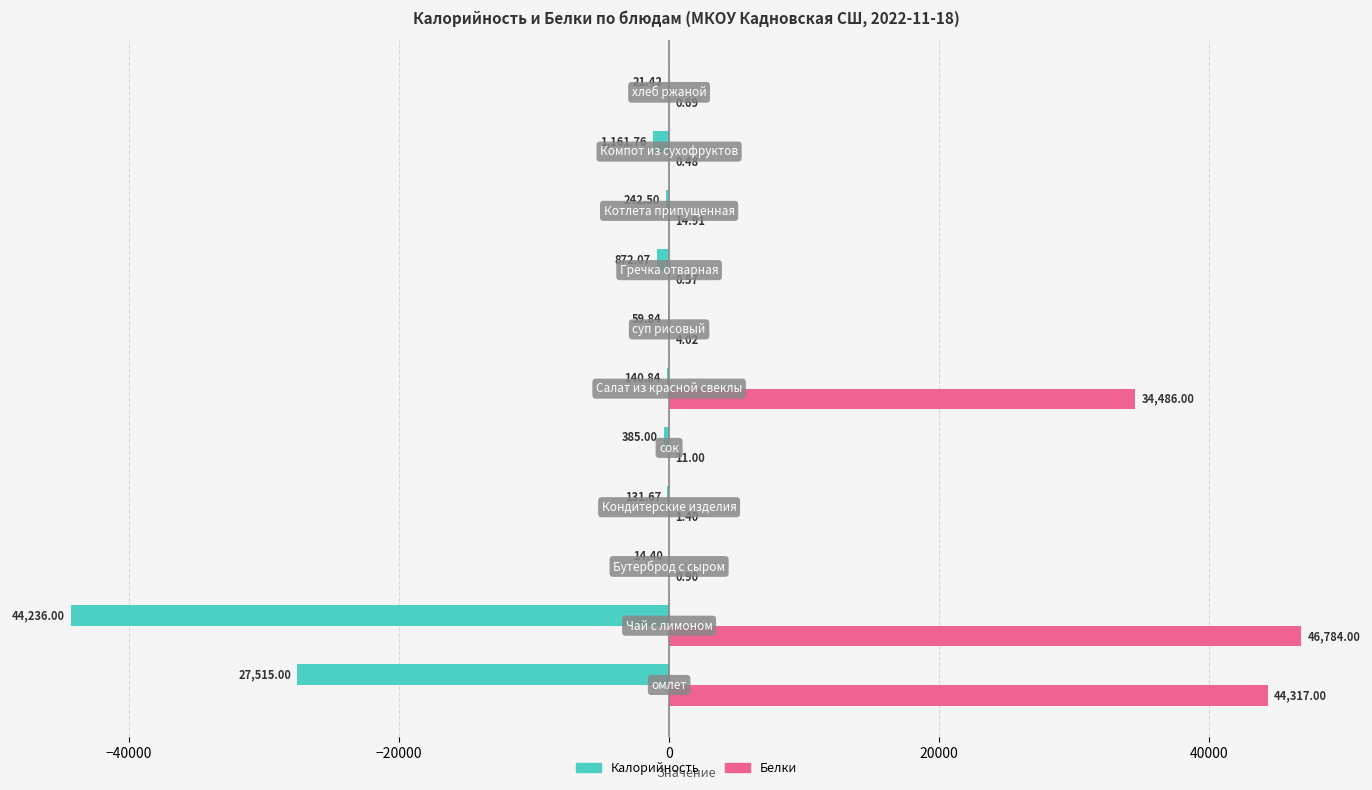

Which series has the largest total across all categories?

Белки